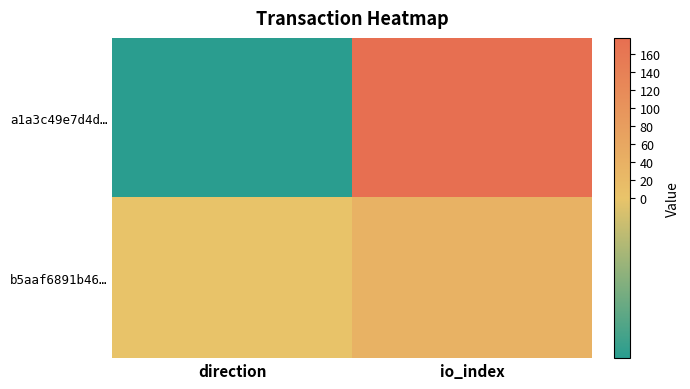

Reading left to right, transcribe all the data shown in this chart.

a1a3c49e7d4d…: direction=-1	io_index=178
b5aaf6891b46…: direction=1	io_index=37